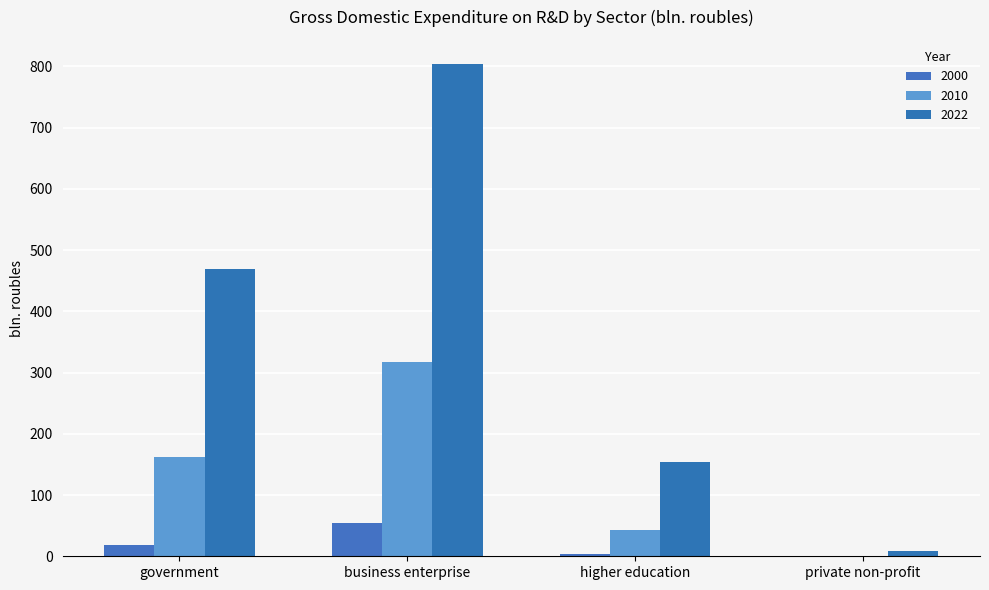

How many groups of bars are there?

4